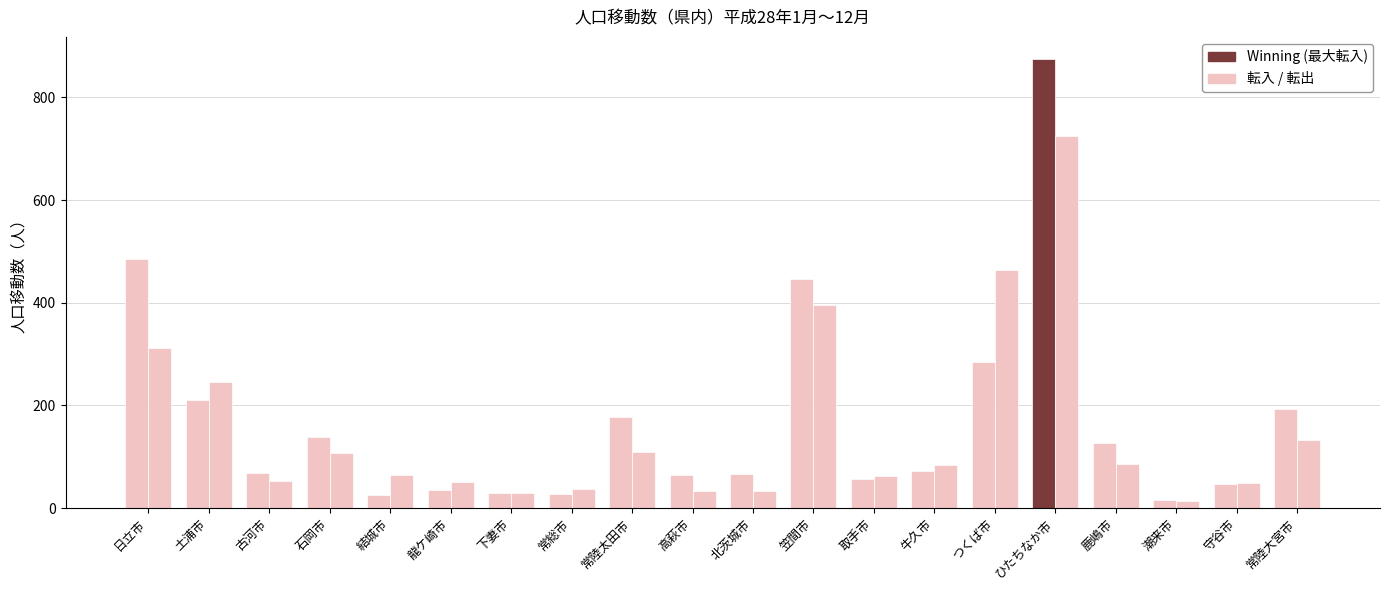

Reading left to right, what are all the values shown in this chart?

転入: 日立市=485	土浦市=210	古河市=69	石岡市=139	結城市=25	龍ケ崎市=35	下妻市=29	常総市=28	常陸太田市=178	高萩市=64	北茨城市=67	笠間市=447	取手市=56	牛久市=73	つくば市=285	ひたちなか市=874	鹿嶋市=127	潮来市=15	守谷市=46	常陸大宮市=192
転出: 日立市=311	土浦市=245	古河市=52	石岡市=108	結城市=65	龍ケ崎市=51	下妻市=29	常総市=38	常陸太田市=109	高萩市=33	北茨城市=33	笠間市=395	取手市=62	牛久市=83	つくば市=464	ひたちなか市=724	鹿嶋市=85	潮来市=14	守谷市=48	常陸大宮市=132